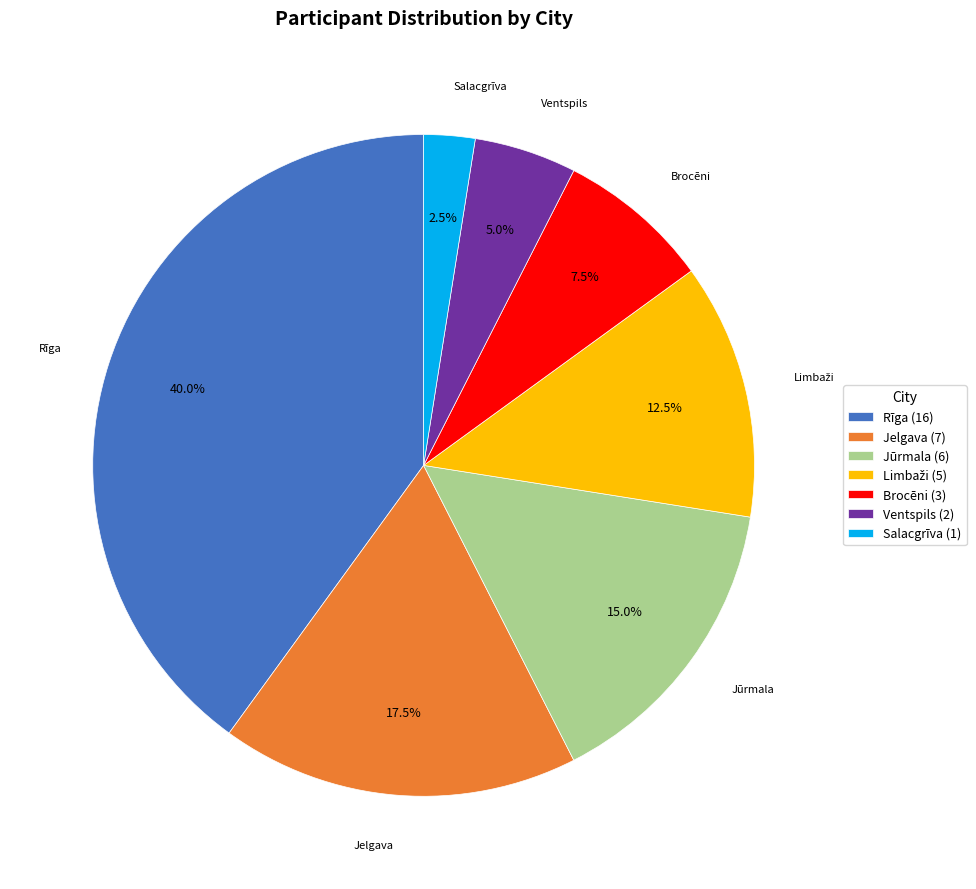

How many slices are in this pie chart?

7